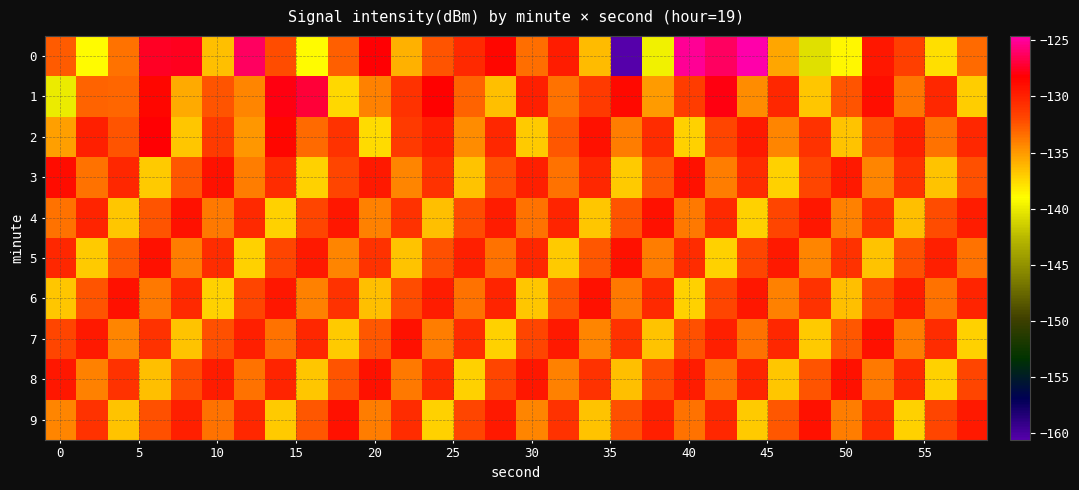

How many distinct data groups are displayed?

10